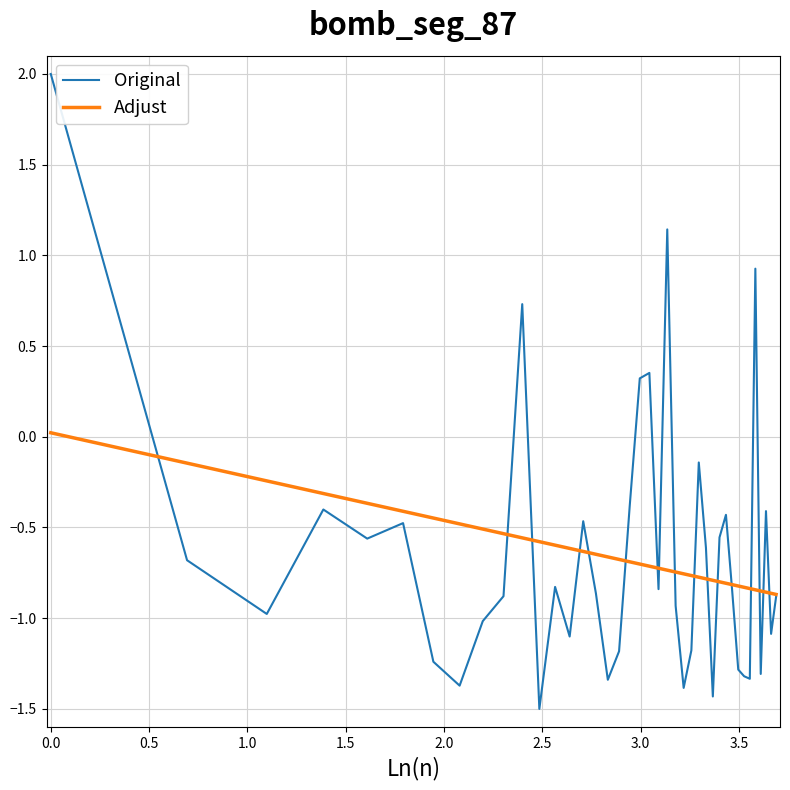

What is the maximum value shown in the chart?

2.0